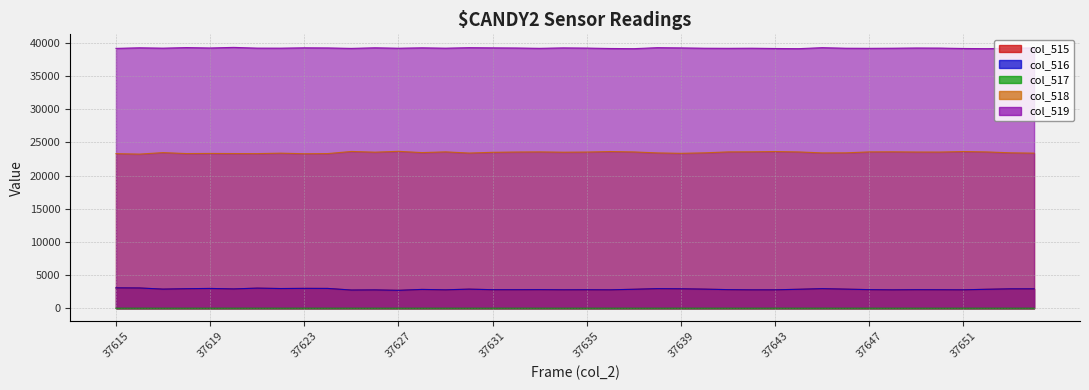

At which category does the chart reach its minimum across all series?

37617